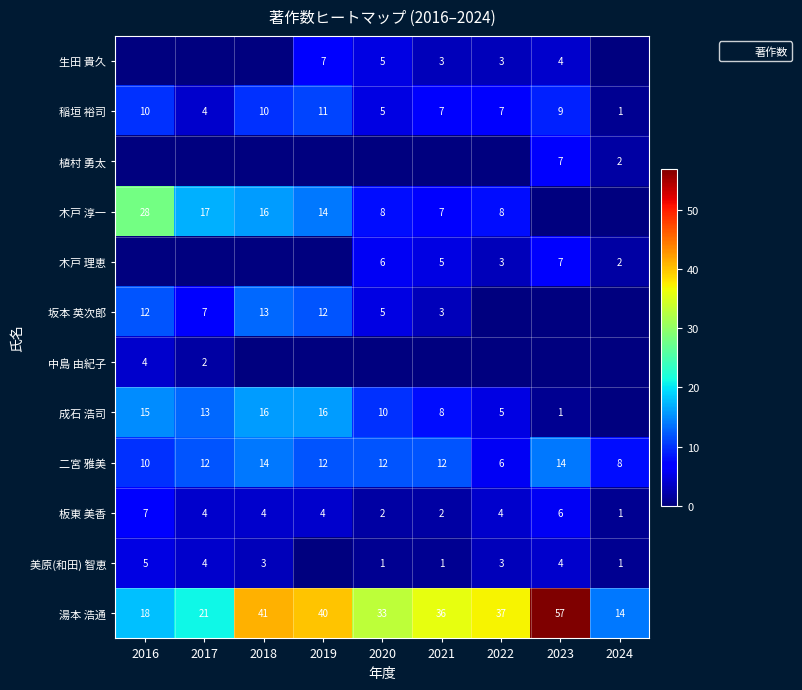

How many 板東 美香 values are between 2 and 4?

6